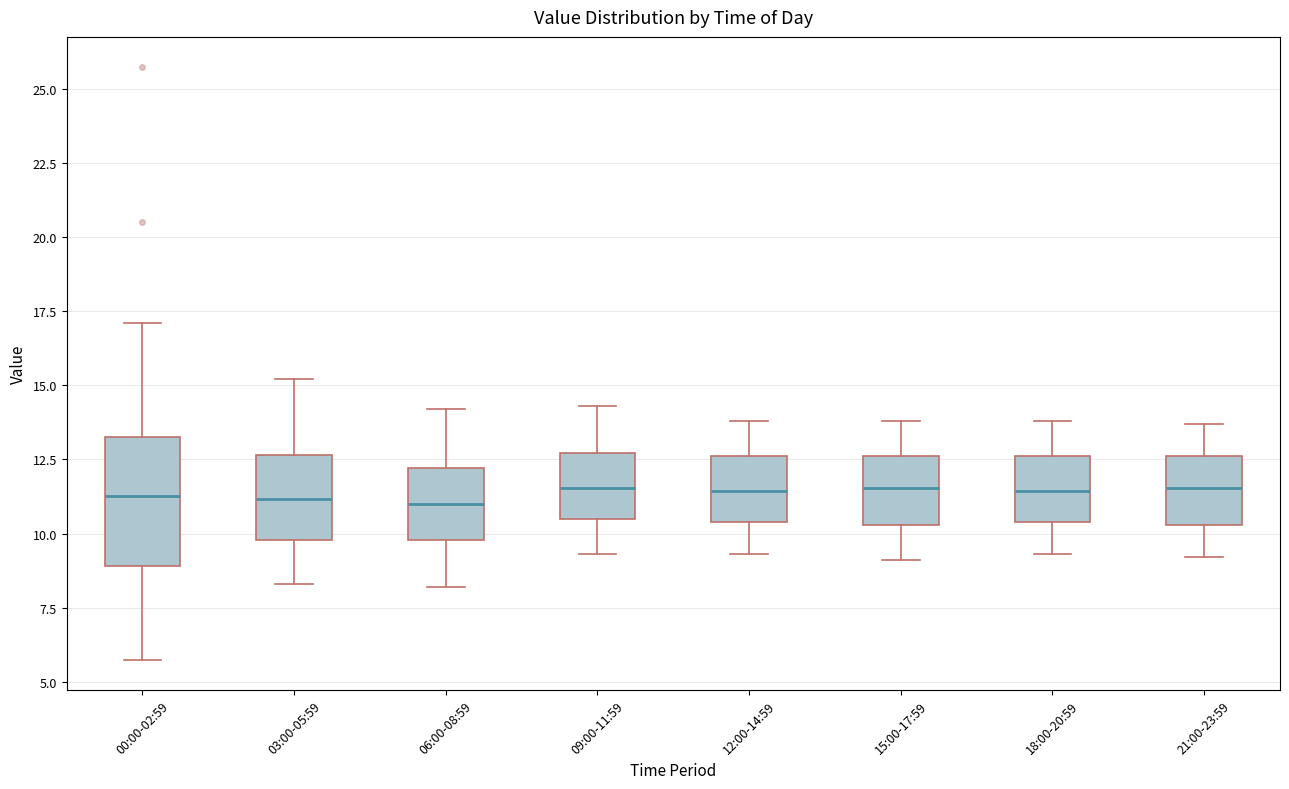

Reading left to right, read every box against the y-axis: the position of its median line, the range the box covers, and the ends of its whiskers. The values are not printed on the chart, so give them approximately, as read against the axis.

00:00-02:59: median 11.5, box 9.0 to 13.5, whiskers 5.5 to 17.0
03:00-05:59: median 11.0, box 10.0 to 12.5, whiskers 8.5 to 15.0
06:00-08:59: median 11.0, box 10.0 to 12.0, whiskers 8.0 to 14.0
09:00-11:59: median 11.5, box 10.5 to 12.5, whiskers 9.5 to 14.5
12:00-14:59: median 11.5, box 10.5 to 12.5, whiskers 9.5 to 14.0
15:00-17:59: median 11.5, box 10.5 to 12.5, whiskers 9.0 to 14.0
18:00-20:59: median 11.5, box 10.5 to 12.5, whiskers 9.5 to 14.0
21:00-23:59: median 11.5, box 10.5 to 12.5, whiskers 9.0 to 13.5